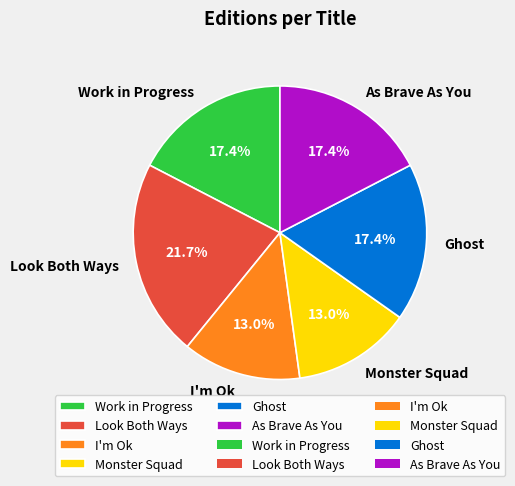

How many segments does this pie chart have?

6